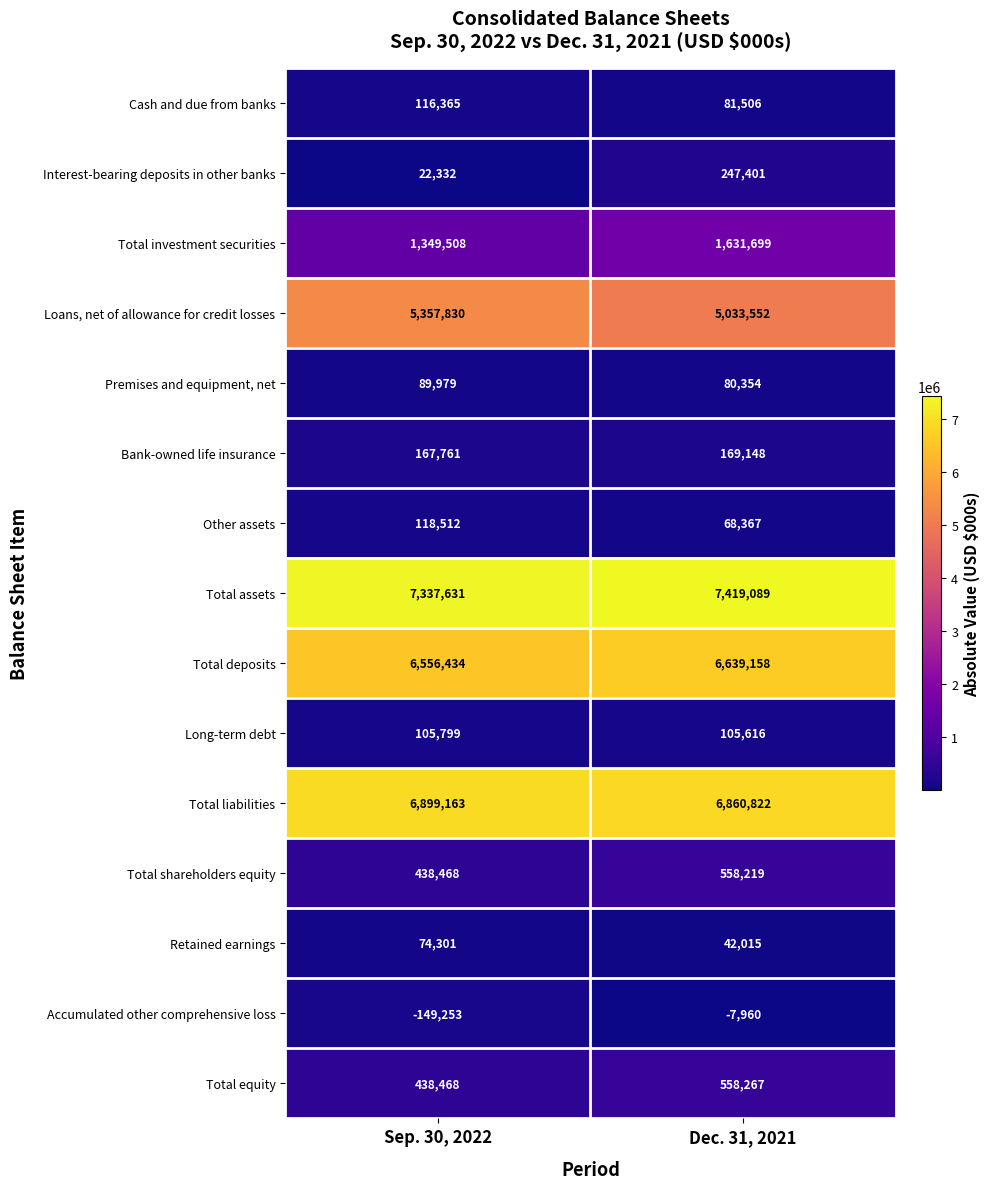

At which label does Loans, net of allowance for credit losses reach its peak?

Sep. 30, 2022